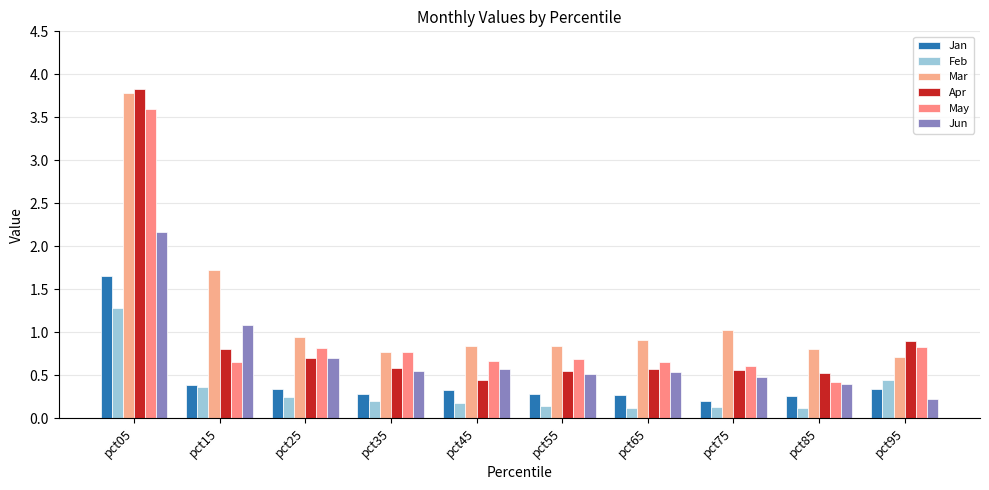

At which label does Mar reach its minimum?

pct95